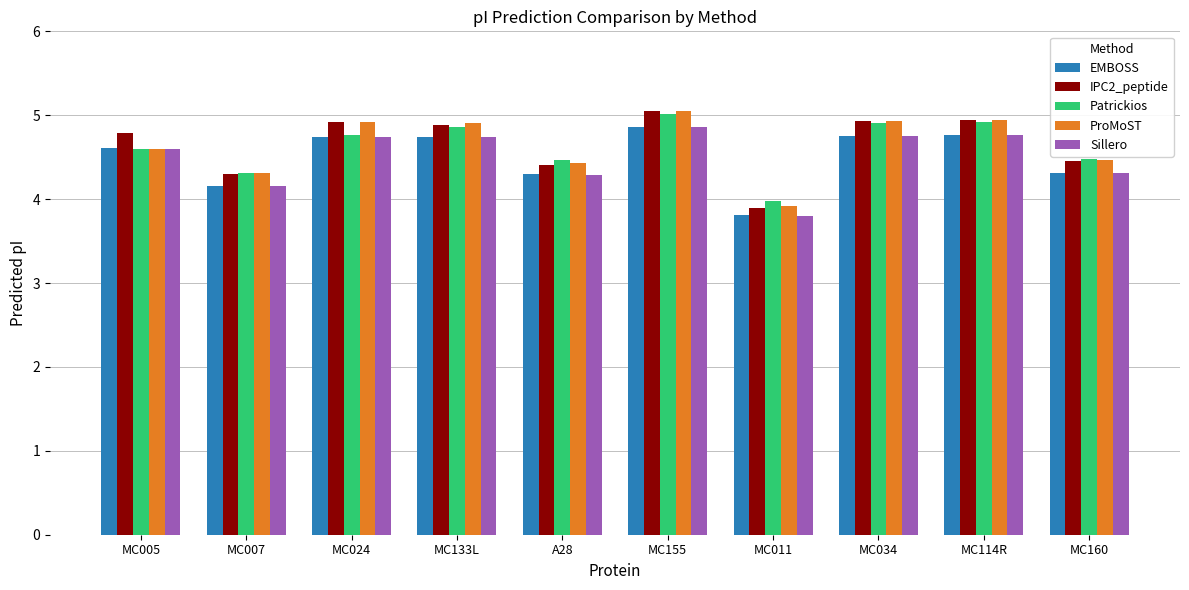

What is the sum of all EMBOSS values?

45.0